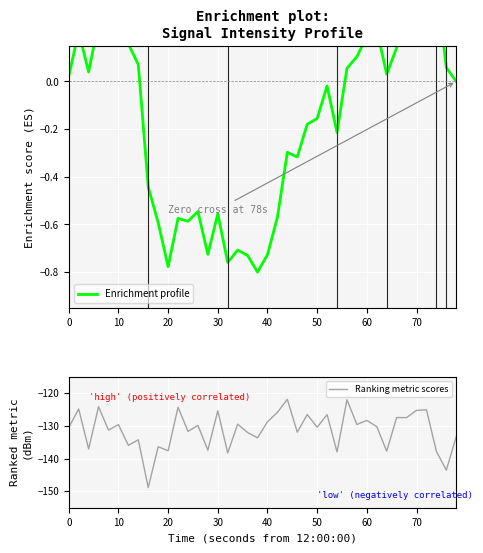

True or false: Ranking metric scores has a value of -193.1 at 50.

False